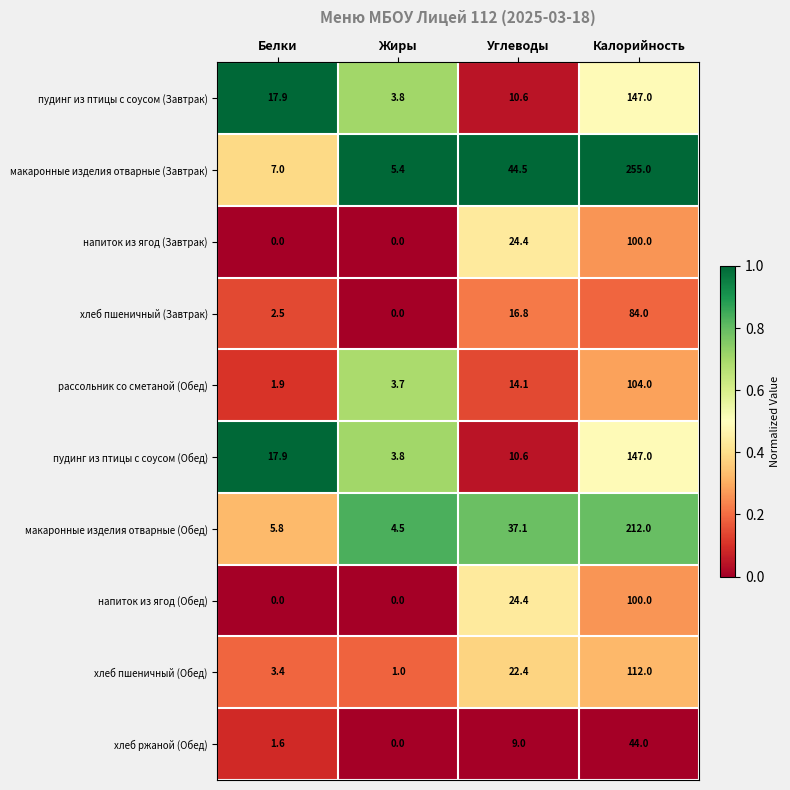

What is the sum of the пудинг из птицы с соусом (Обед) values at Белки and Калорийность?

164.9